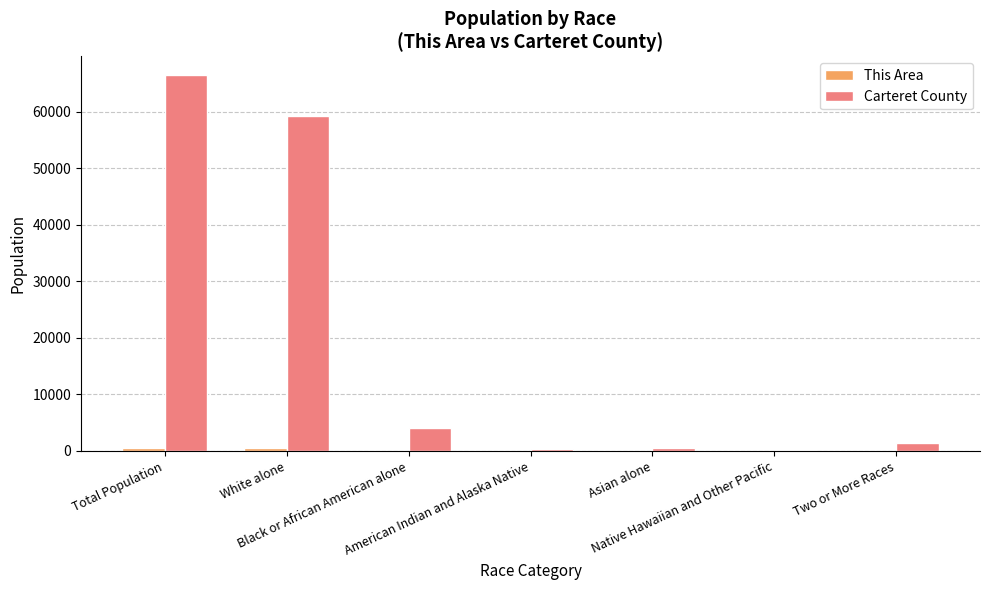

What is the greatest value displayed?

66469